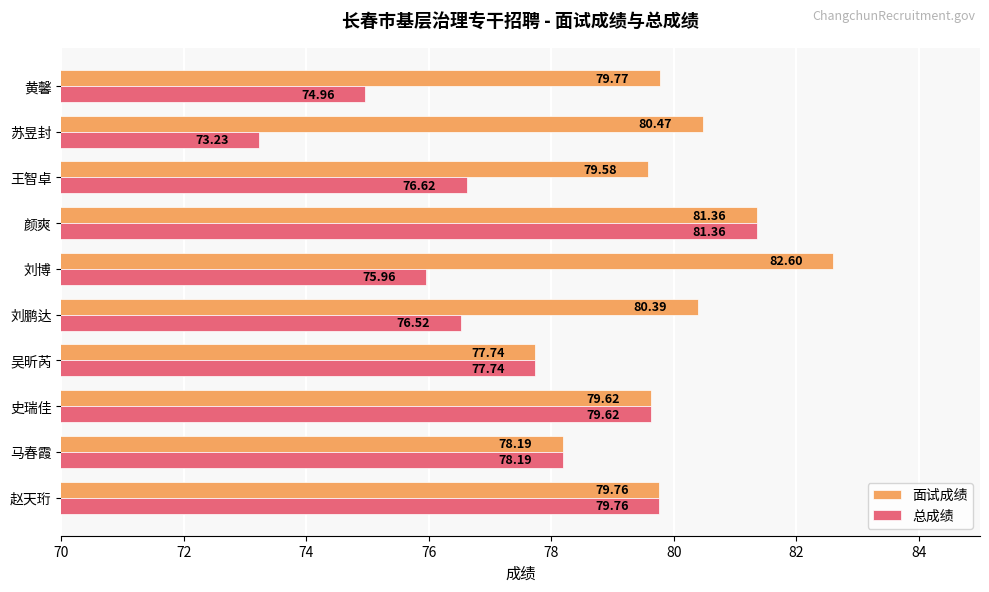

Which label corresponds to the smallest value in the chart?

苏昱封